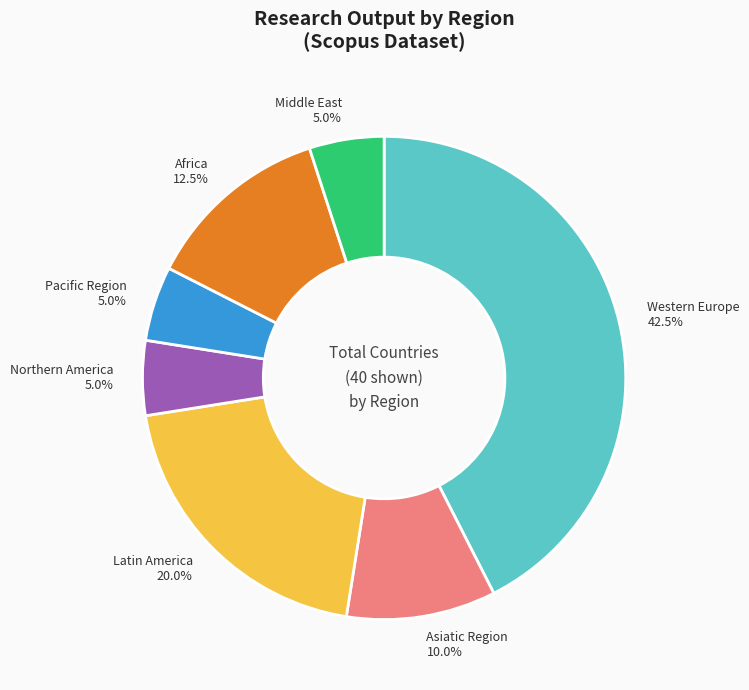

Does Africa account for over 50% of the chart?

No